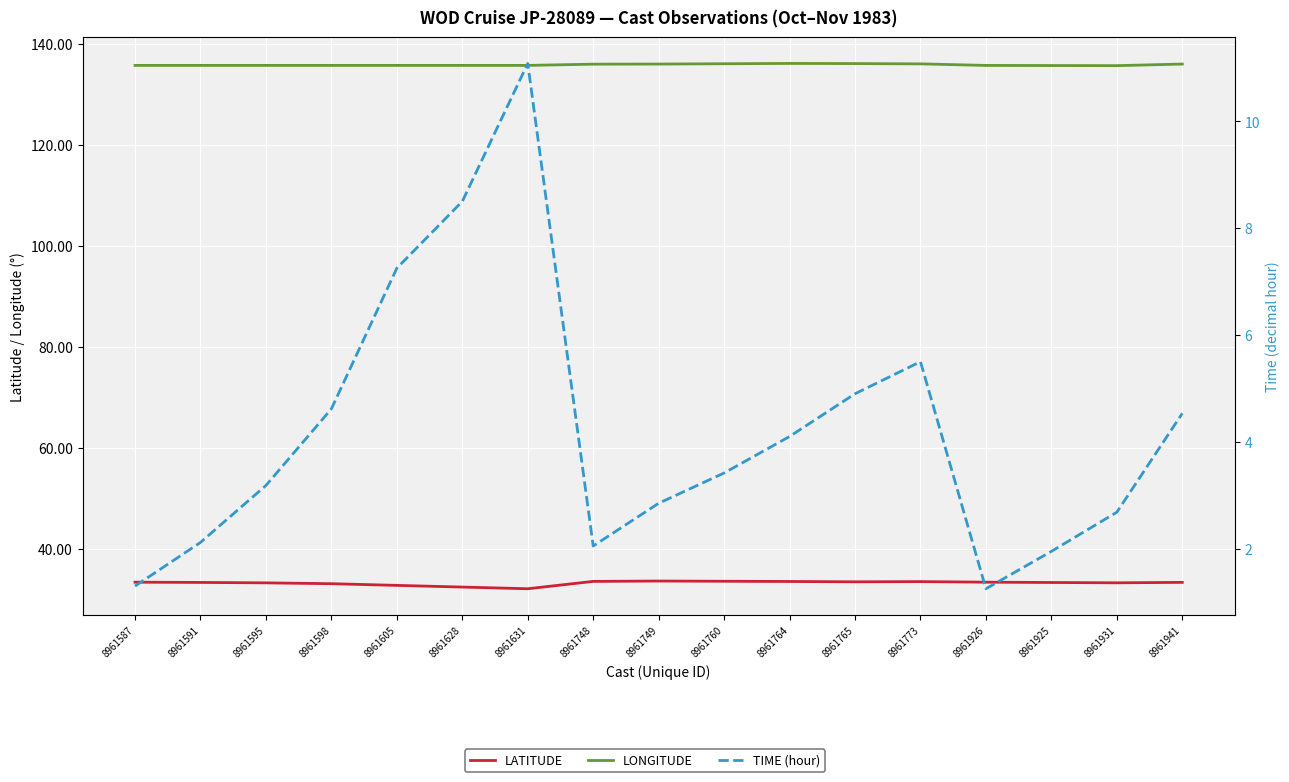

True or false: TIME (hour) has more than 2 interior local peaks.

False